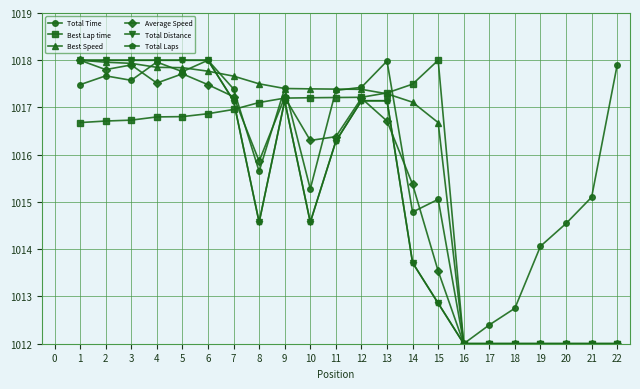

Where is Best Speed nearest to the value 1015?

15